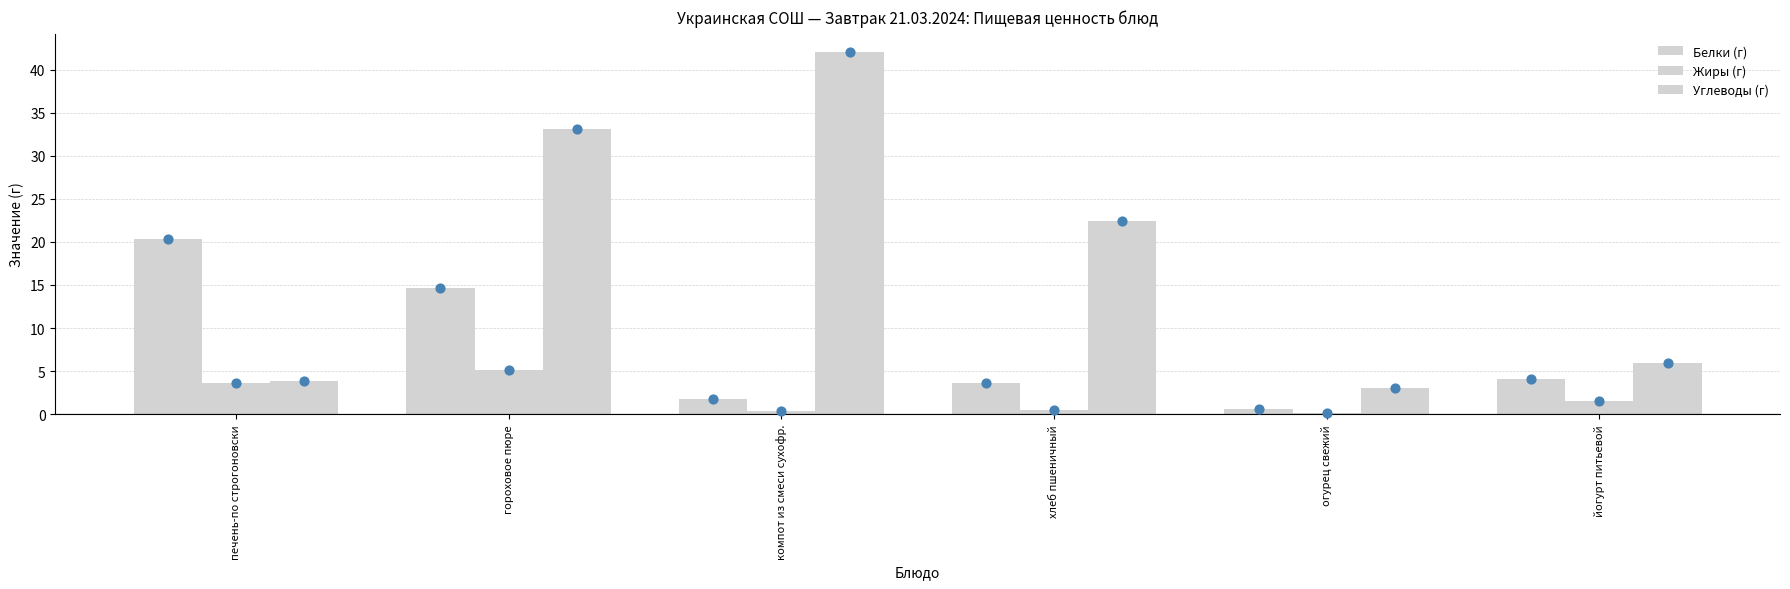

Which series reaches the minimum Y coordinate?

Жиры (г)